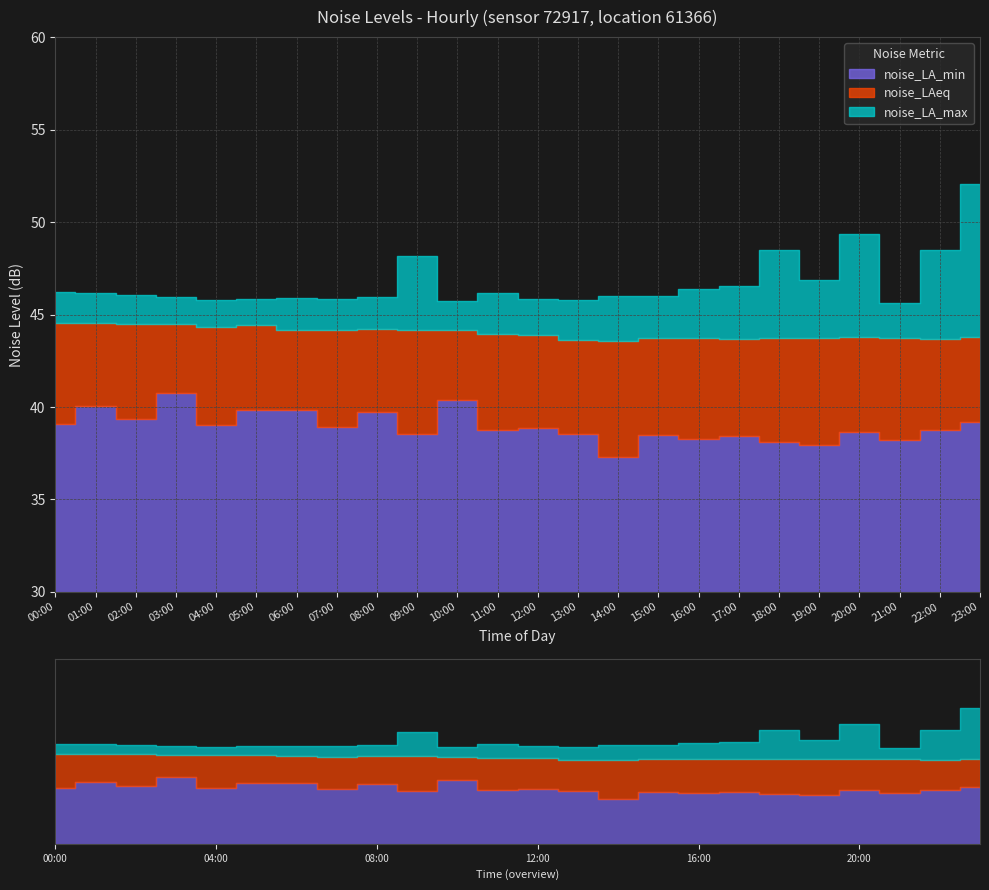

Rank the series at 15:00 from lowest to highest value.

noise_LA_min, noise_LAeq, noise_LA_max